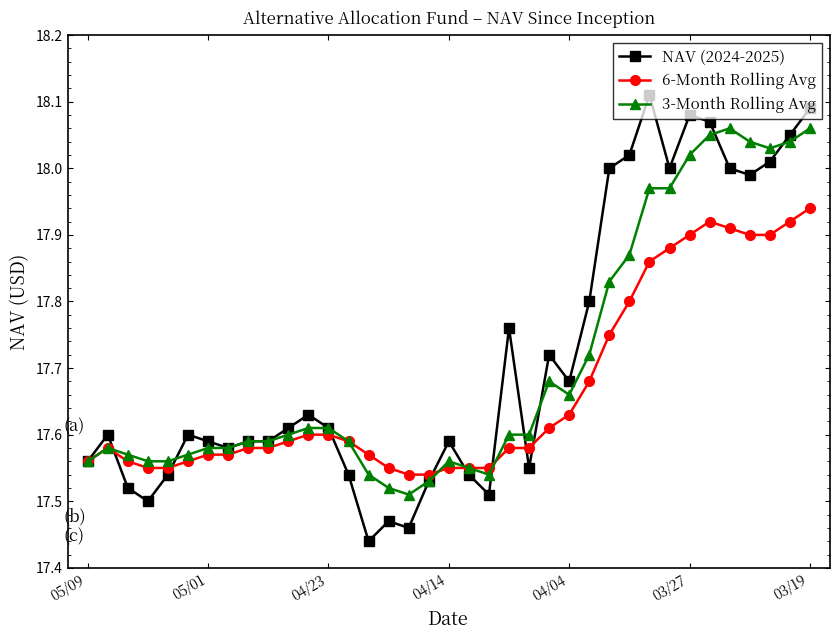

Which series has the largest range (max minus min)?

NAV (2024-2025)